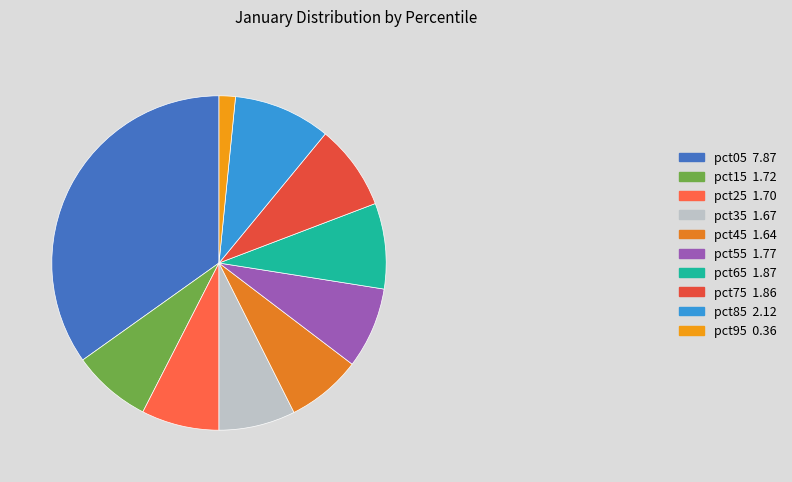

Do pct75 and pct25 together represent more than half of the pie?

No